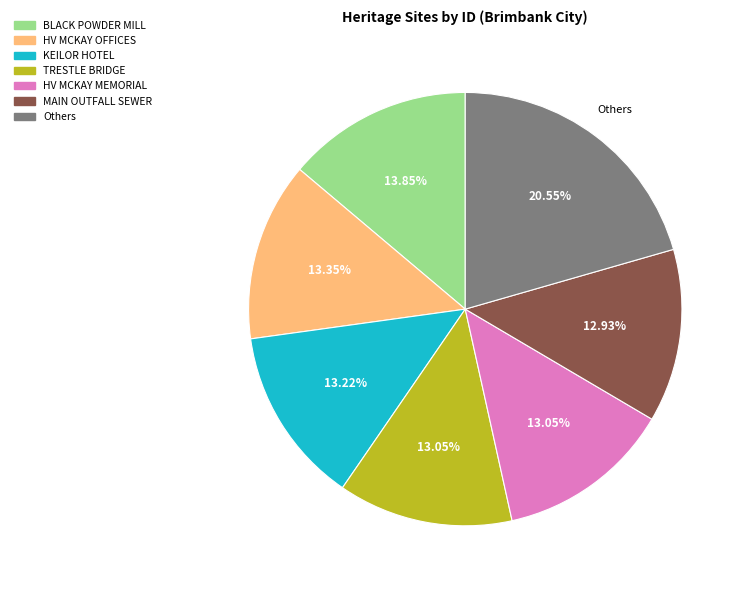

Is there any slice that represents more than half of the pie?

No